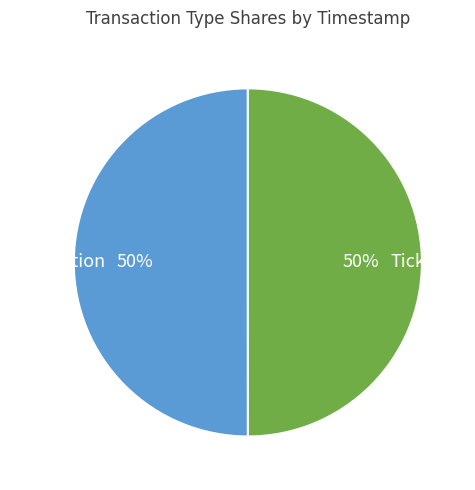

Is the sum of Ticket and Revocation greater than half?

Yes